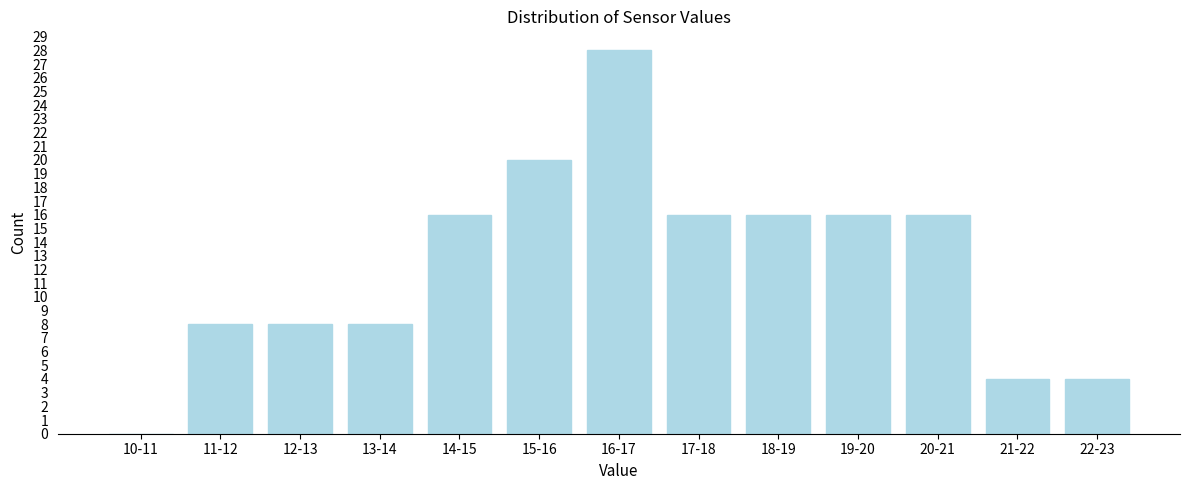

Reading right to left, extract all data points from this chart.

22-23=4	21-22=4	20-21=16	19-20=16	18-19=16	17-18=16	16-17=28	15-16=20	14-15=16	13-14=8	12-13=8	11-12=8	10-11=0